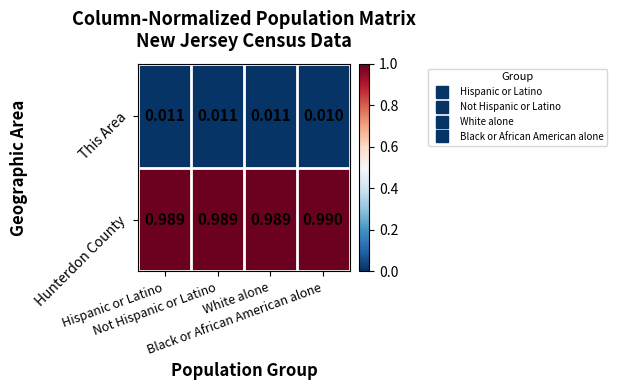

List the series in order of their peak value, lowest first.

This Area, Hunterdon County